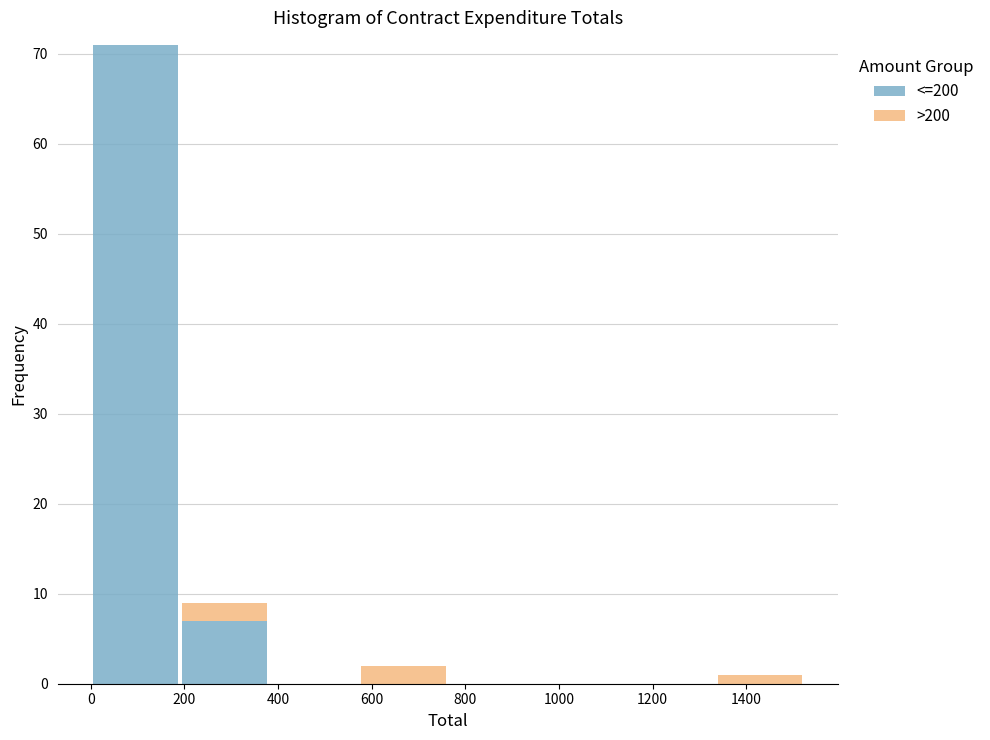

Which range on the x-axis has the tallest stacked bar (by total height)?

0 to 200